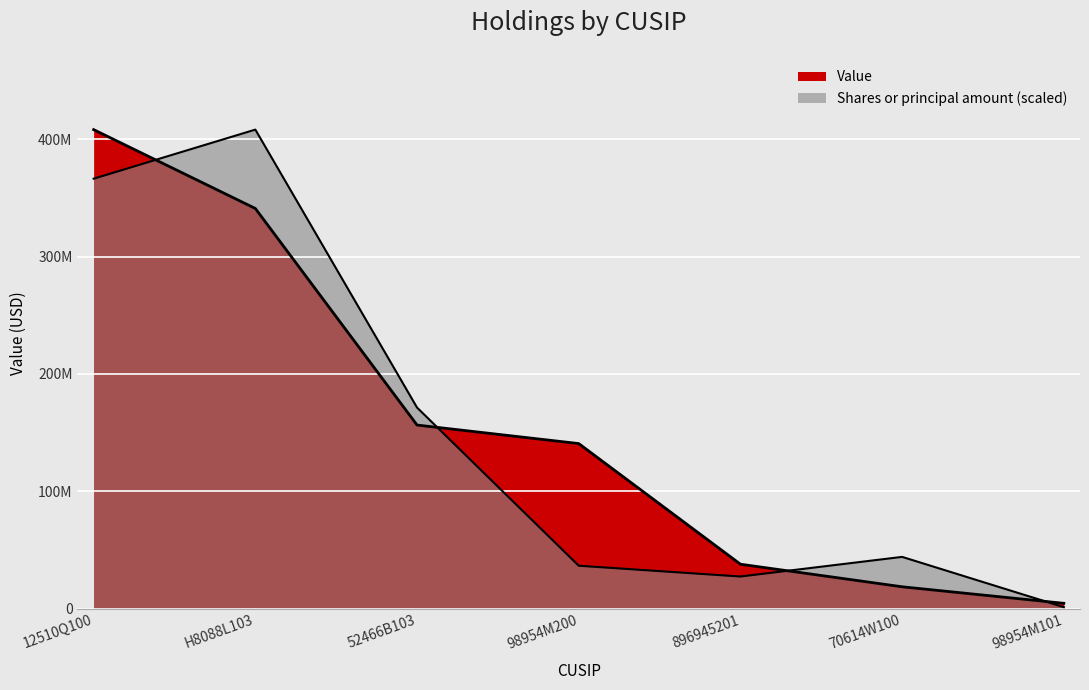

List the labels in order of Shares or principal amount value, largest first.

H8088L103, 12510Q100, 52466B103, 70614W100, 98954M200, 896945201, 98954M101